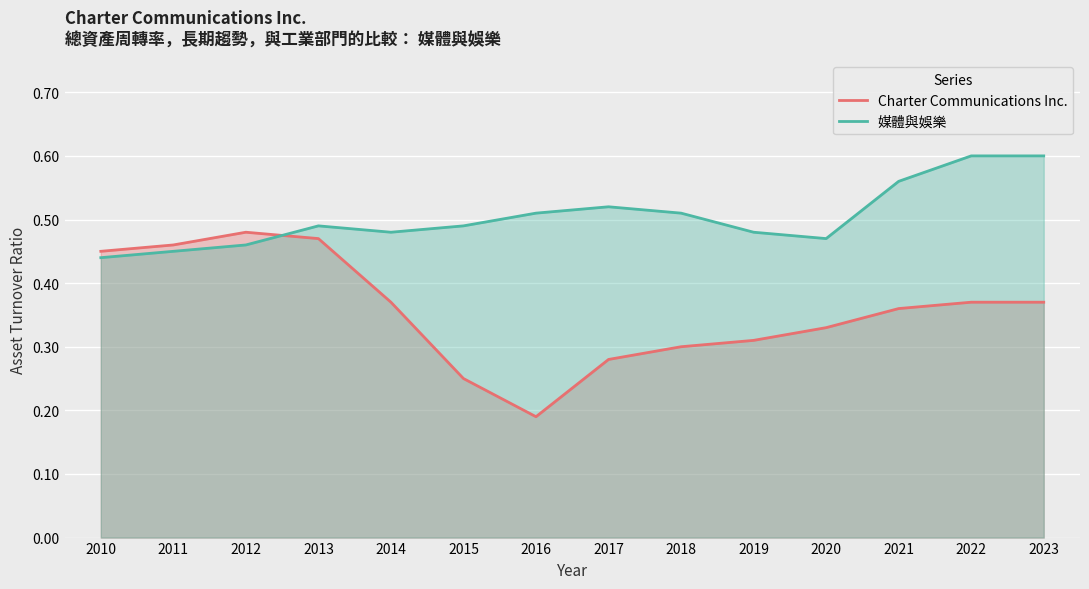

Is the value of Charter Communications Inc. at 2023 greater than the value of 媒體與娛樂 at 2012?

No